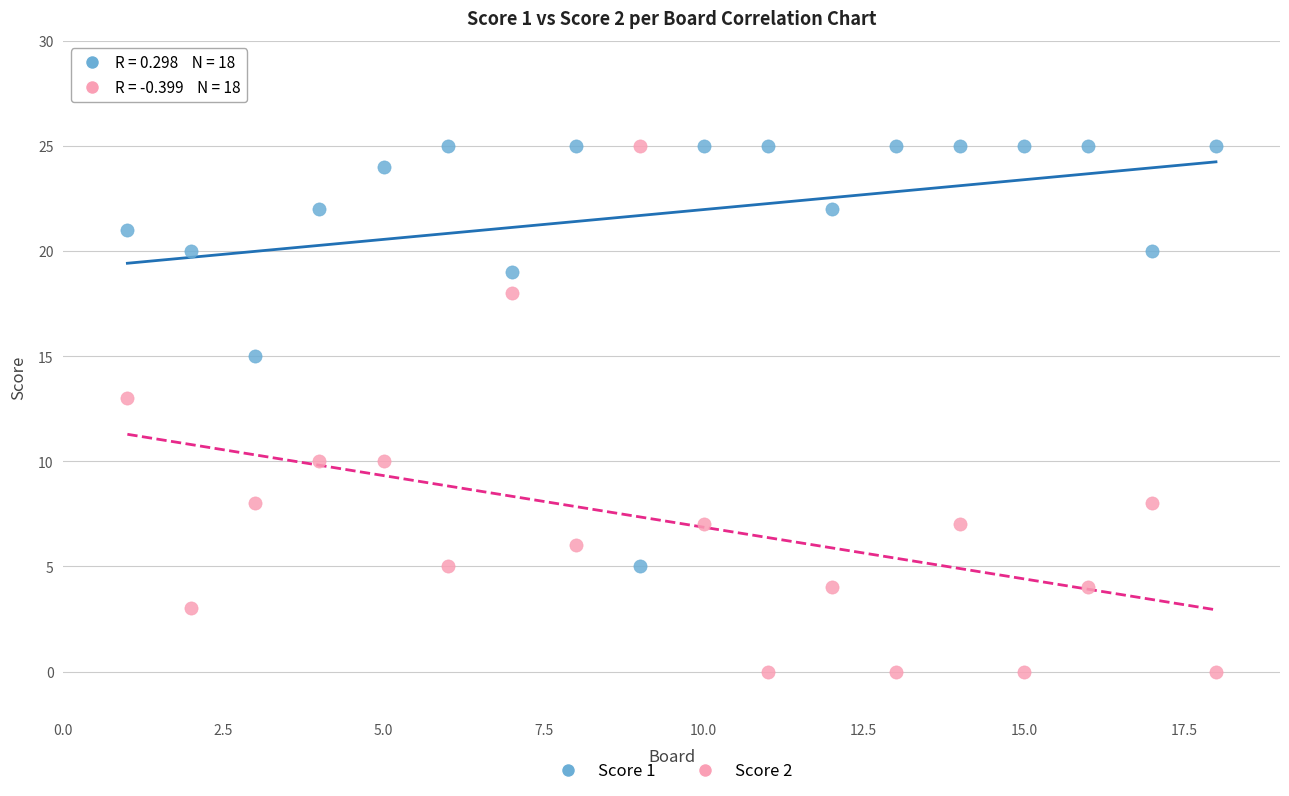

Across all data points, what is the range of Y values (max minus min)?

25